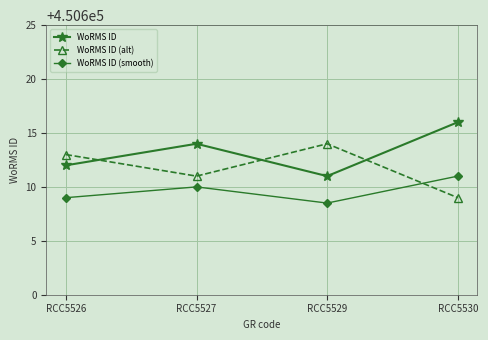

At which category is the sum across all series the highest?

RCC5530